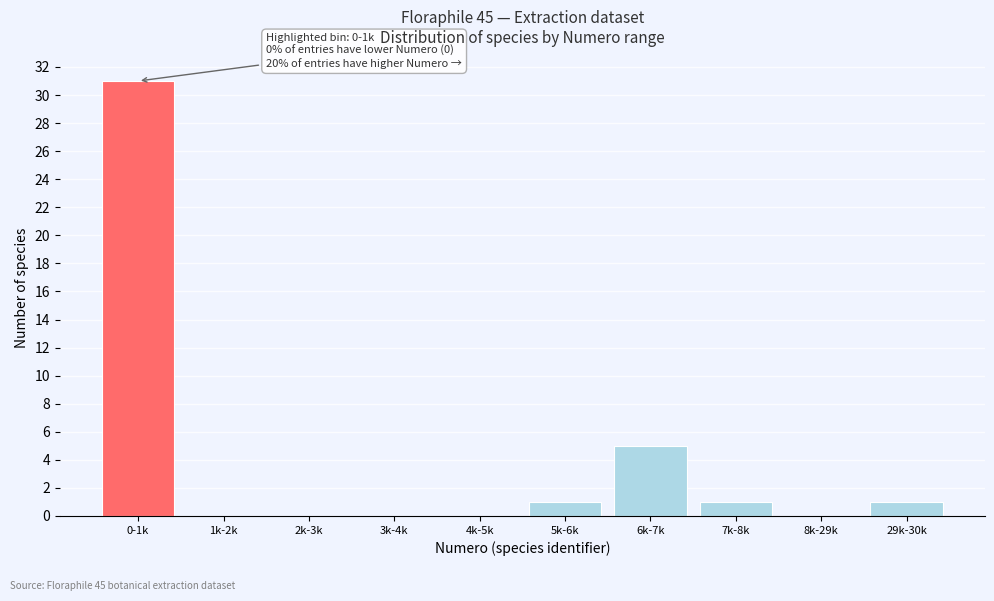

Reading right to left, transcribe all the data shown in this chart.

29k-30k=1	8k-29k=0	7k-8k=1	6k-7k=5	5k-6k=1	4k-5k=0	3k-4k=0	2k-3k=0	1k-2k=0	0-1k=31